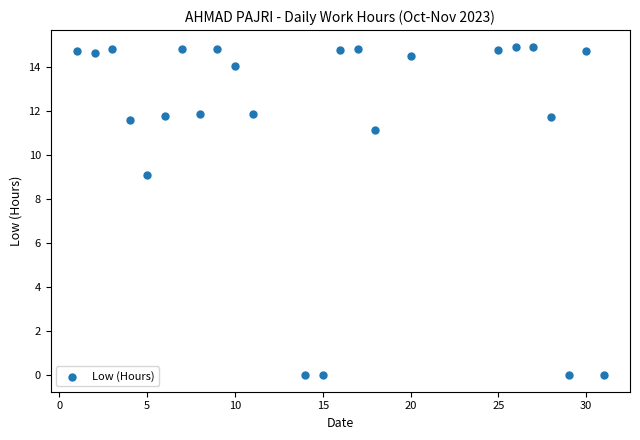

What is the range of X values (max minus min)?

30.0